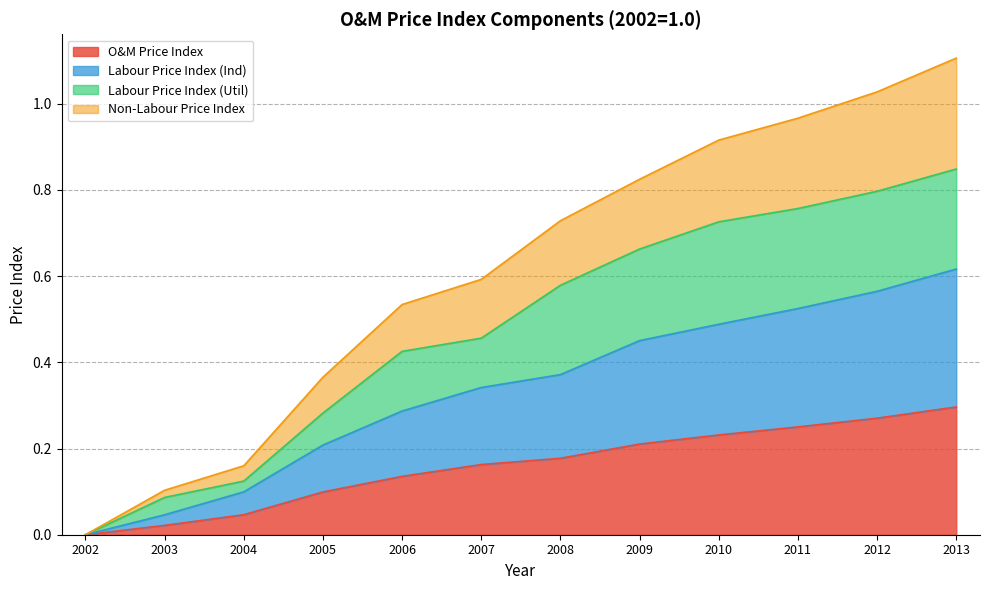

What is the value of the O&M Price Index point at the 11th from the left?

0.3